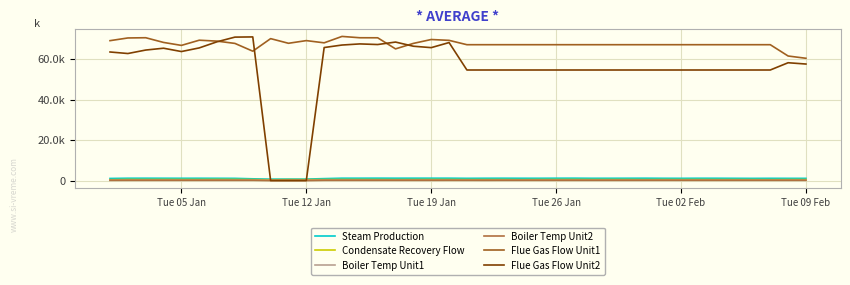

Is this an area chart (filled region under the line)?

No